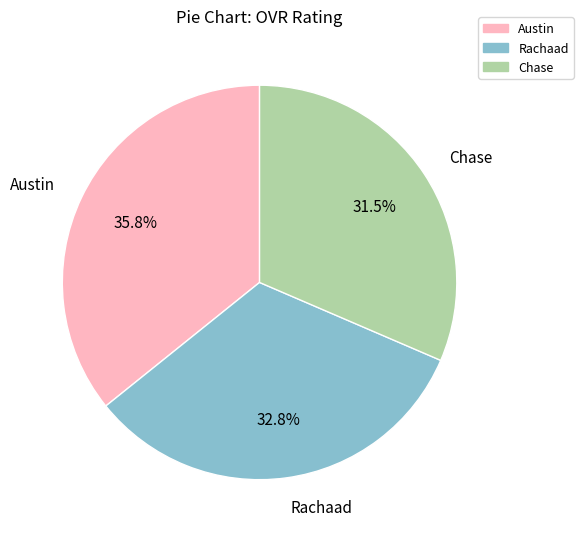

To the nearest percent, what percentage of the pie is Austin?

36%